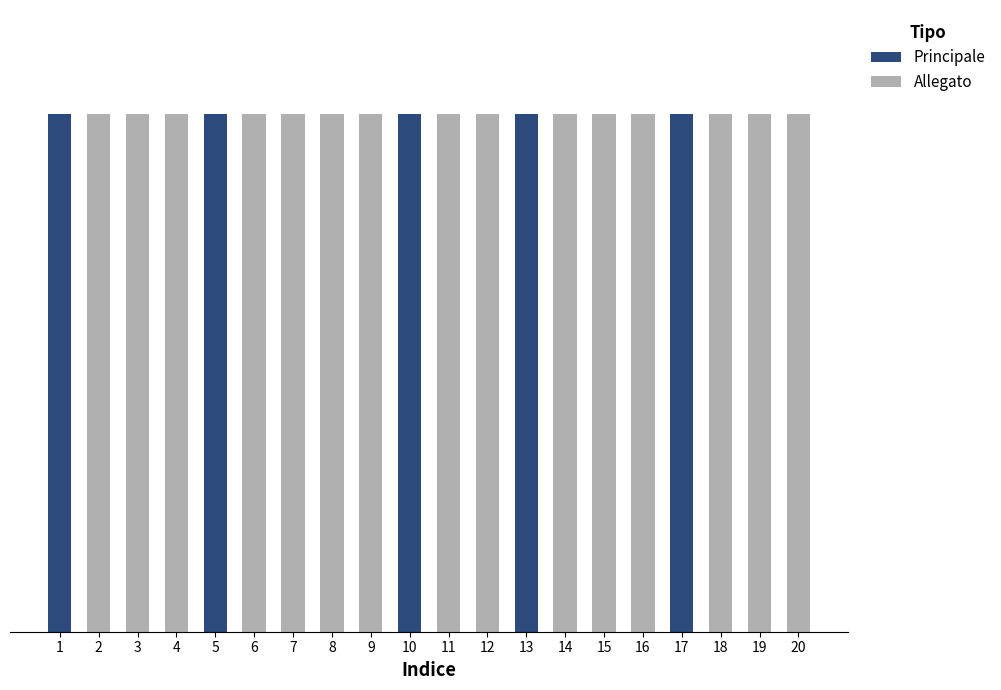

The Principale series shows 0 at 15. True or false?

False